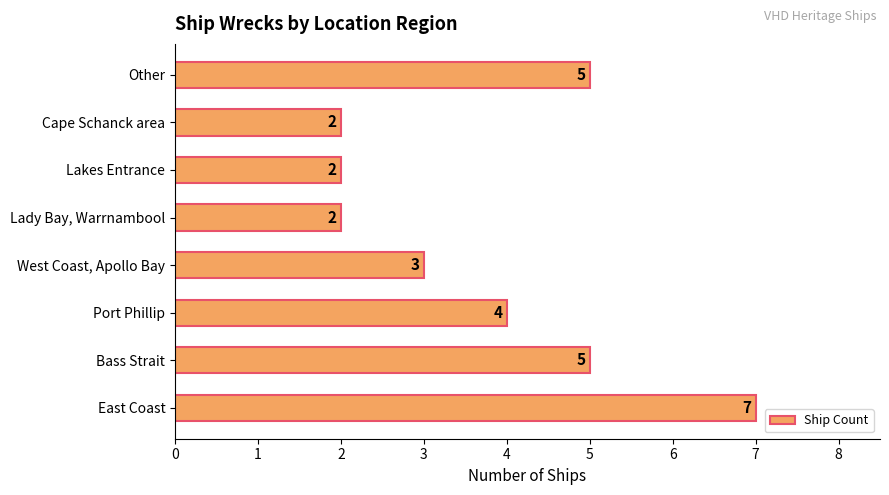

At which label is the value closest to 4?

Port Phillip